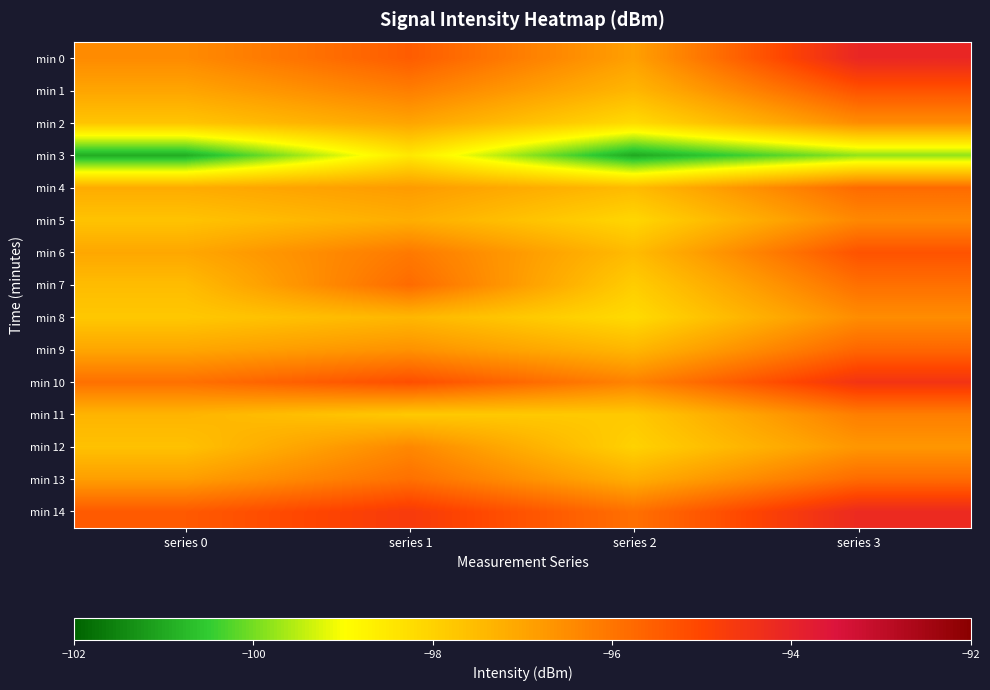

Which label corresponds to the largest value in the chart?

series 3